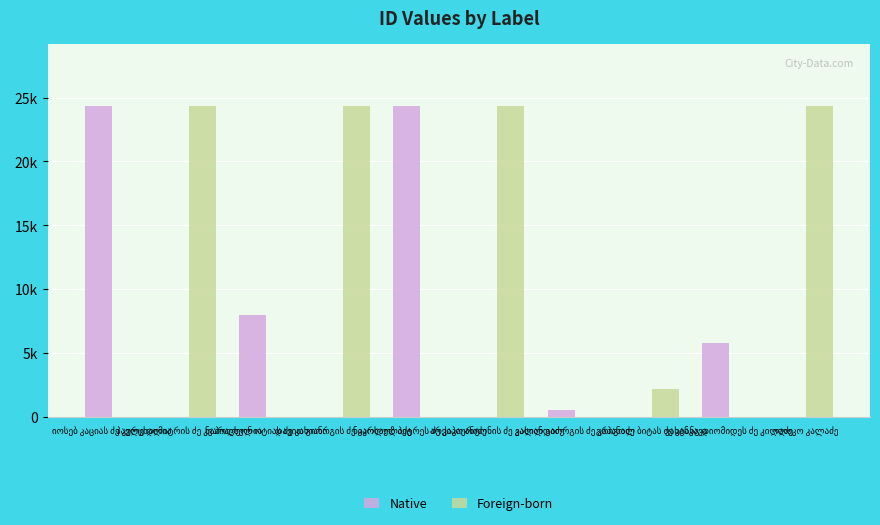

Rank the series by their average value, from lowest to highest.

Native, Foreign-born